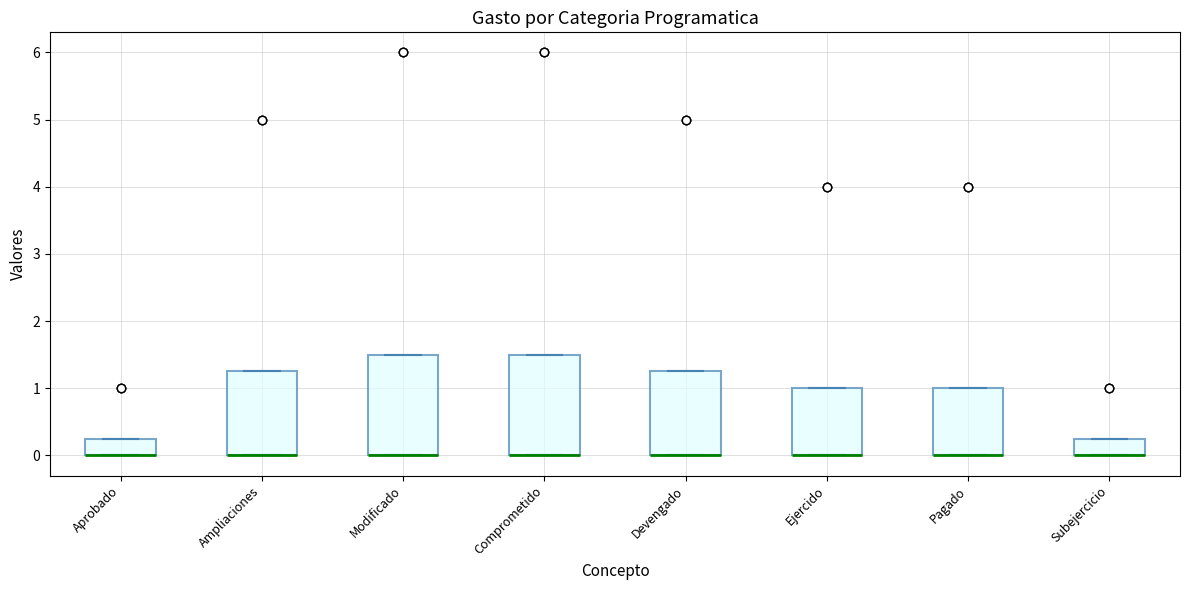

Where is the lower edge of the box for Devengado on the y-axis? The values are not printed on the chart, so give them approximately, as read against the axis.

0.0